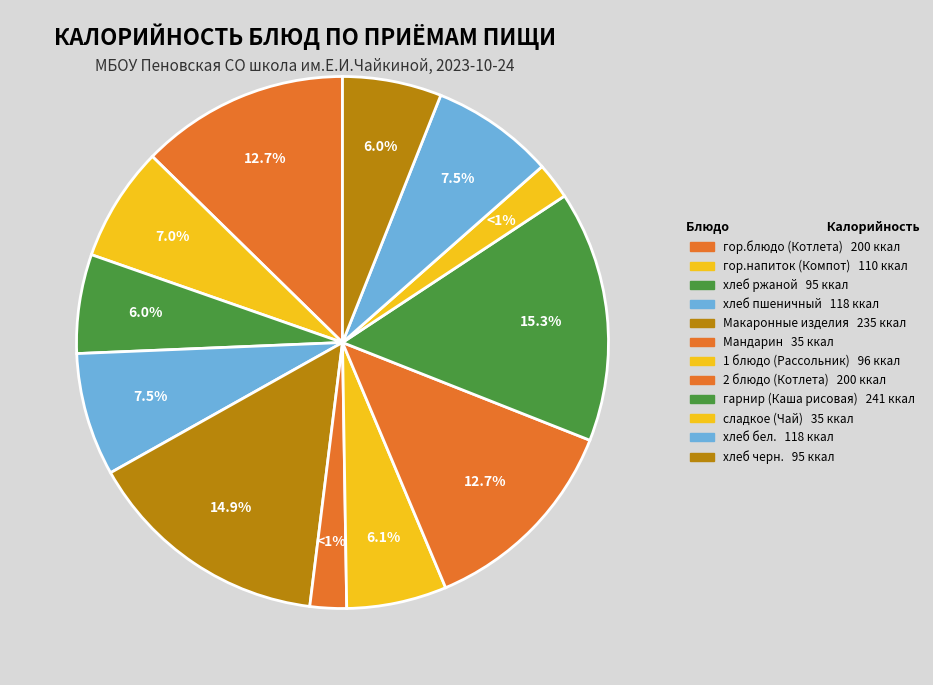

Rank the categories by value from highest to lowest.

гарнир (Каша рисовая), Макаронные изделия, гор.блюдо (Котлета), 2 блюдо (Котлета), хлеб пшеничный, хлеб бел., гор.напиток (Компот), 1 блюдо (Рассольник), хлеб ржаной, хлеб черн., Мандарин, сладкое (Чай)